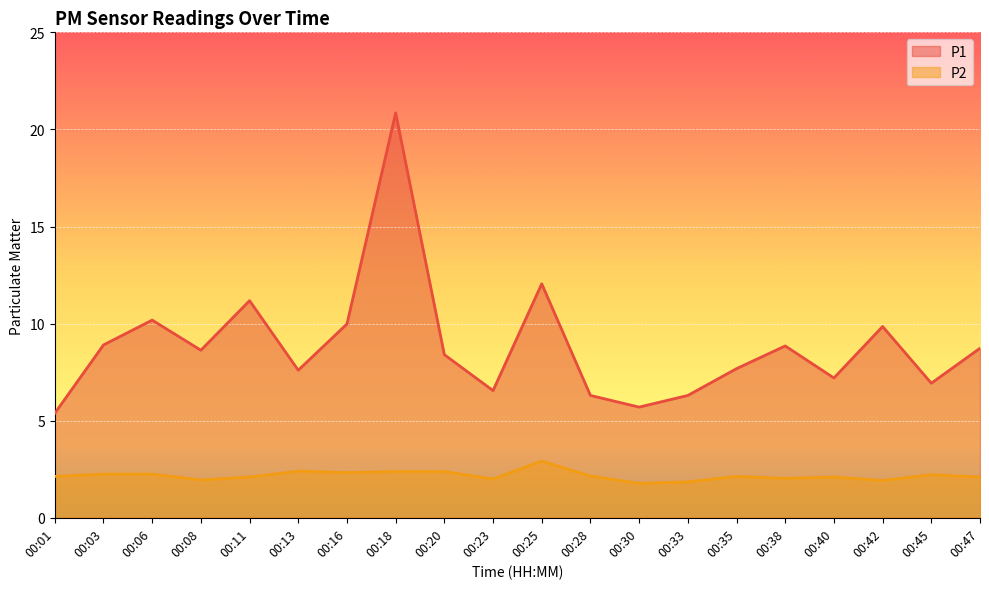

Where is P2 nearest to the value 2?

00:23